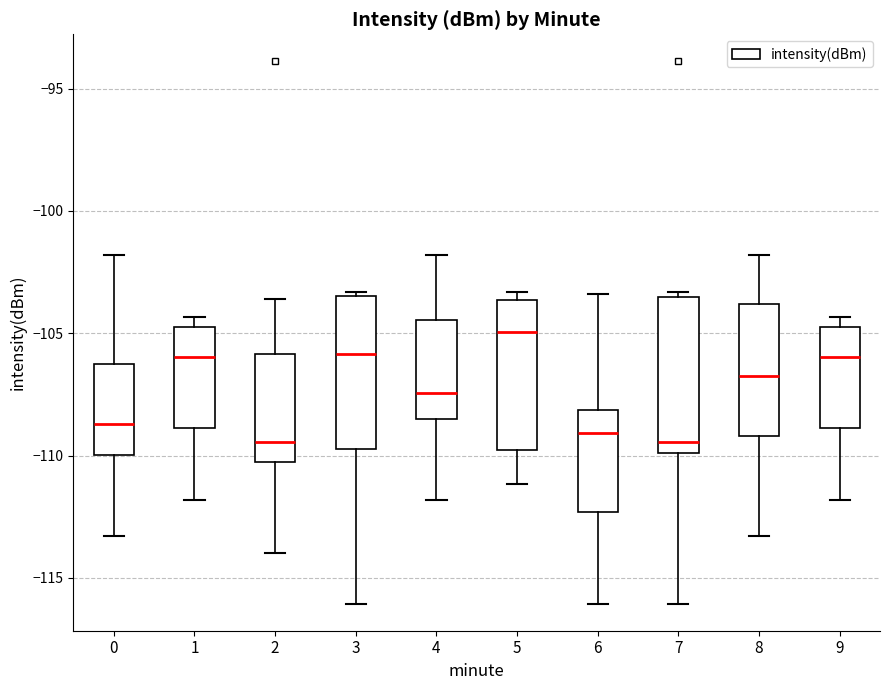

Reading left to right, transcribe this box plot: for each box, give where its median line is, the range the box spans, and where its two whiskers end, as read against the y-axis. The values are not printed on the chart, so give them approximately, as read against the axis.

0: median -108.5, box -110.0 to -106.5, whiskers -113.5 to -102.0
1: median -106.0, box -109.0 to -105.0, whiskers -112.0 to -104.5
2: median -109.5, box -110.5 to -106.0, whiskers -114.0 to -103.5
3: median -106.0, box -109.5 to -103.5, whiskers -116.0 to -103.5 (just above the box's upper edge)
4: median -107.5, box -108.5 to -104.5, whiskers -112.0 to -102.0
5: median -105.0, box -110.0 to -103.5, whiskers -111.0 to -103.5 (just above the box's upper edge)
6: median -109.0, box -112.5 to -108.0, whiskers -116.0 to -103.5
7: median -109.5, box -110.0 to -103.5, whiskers -116.0 to -103.5 (just above the box's upper edge)
8: median -106.5, box -109.0 to -104.0, whiskers -113.5 to -102.0
9: median -106.0, box -109.0 to -105.0, whiskers -112.0 to -104.5